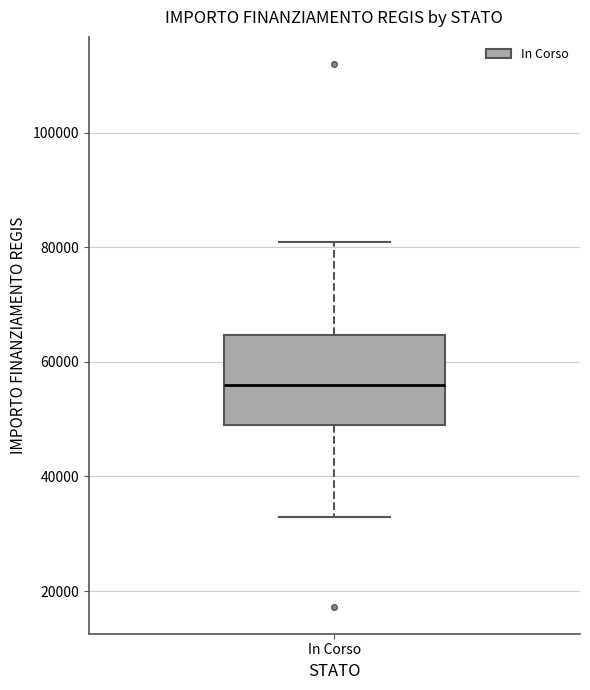

Read this box plot against the y-axis: the position of the median line, the range covered by the box, and the ends of both whiskers. The values are not printed on the chart, so give them approximately, as read against the axis.

median 56000, box 50000 to 64000, whiskers 32000 to 80000